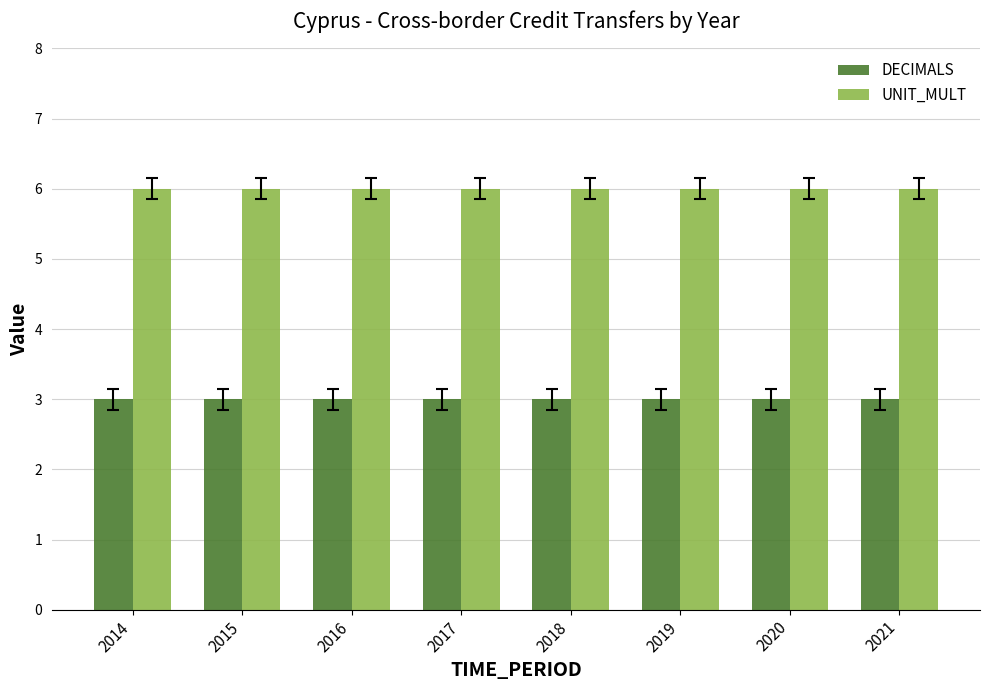

At 2014, list the series in order from largest to smallest.

UNIT_MULT, DECIMALS